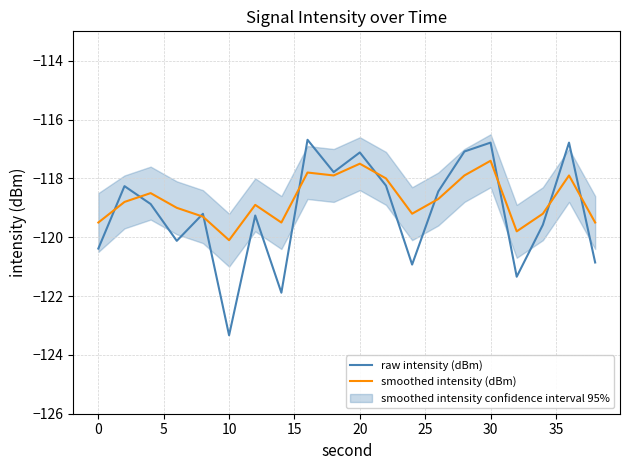

What is the minimum value shown in the chart?

-123.3